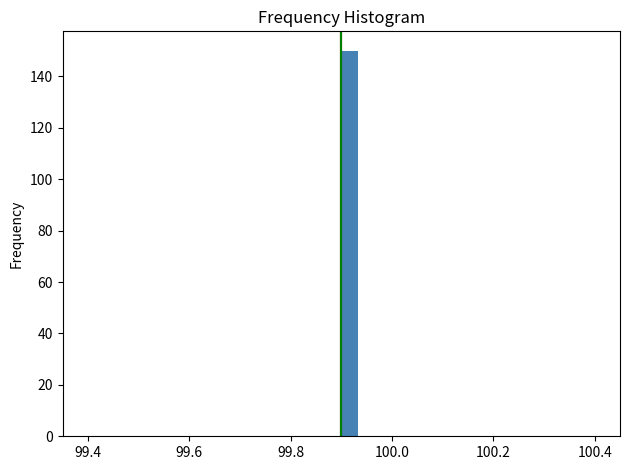

Around what value on the x-axis is the tallest bar? Give the approximate position of its centre, as read against the axis.

99.92